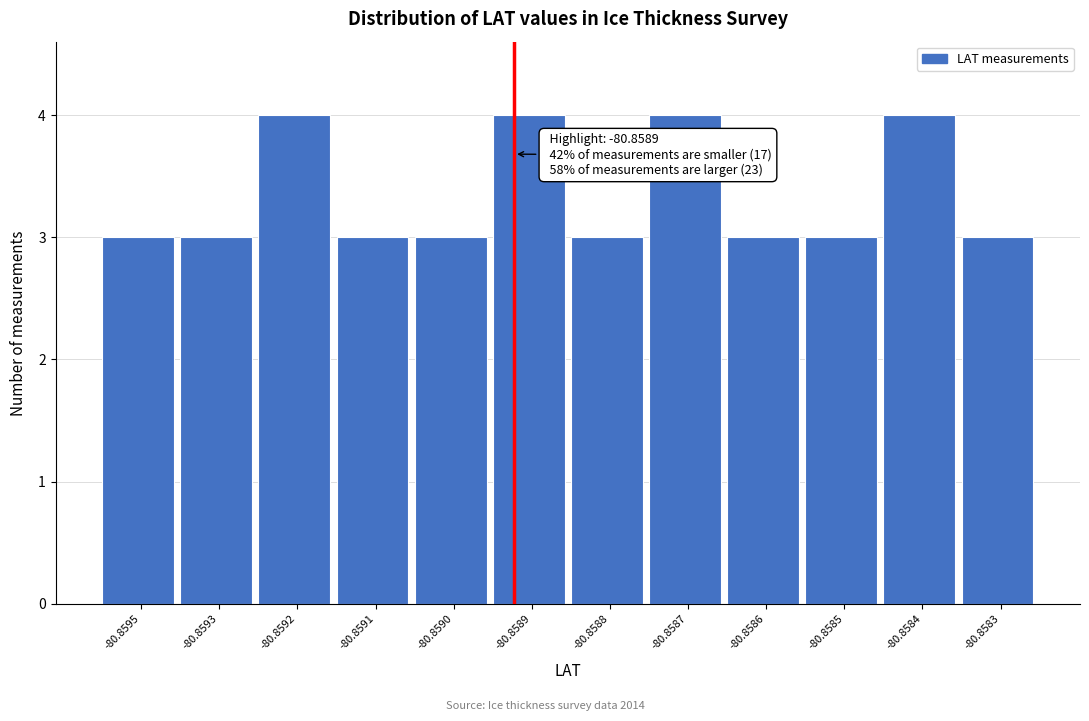

Reading right to left, what are all the values shown in this chart?

-80.8583=3	-80.8584=4	-80.8585=3	-80.8586=3	-80.8587=4	-80.8588=3	-80.8589=4	-80.8590=3	-80.8591=3	-80.8592=4	-80.8593=3	-80.8595=3